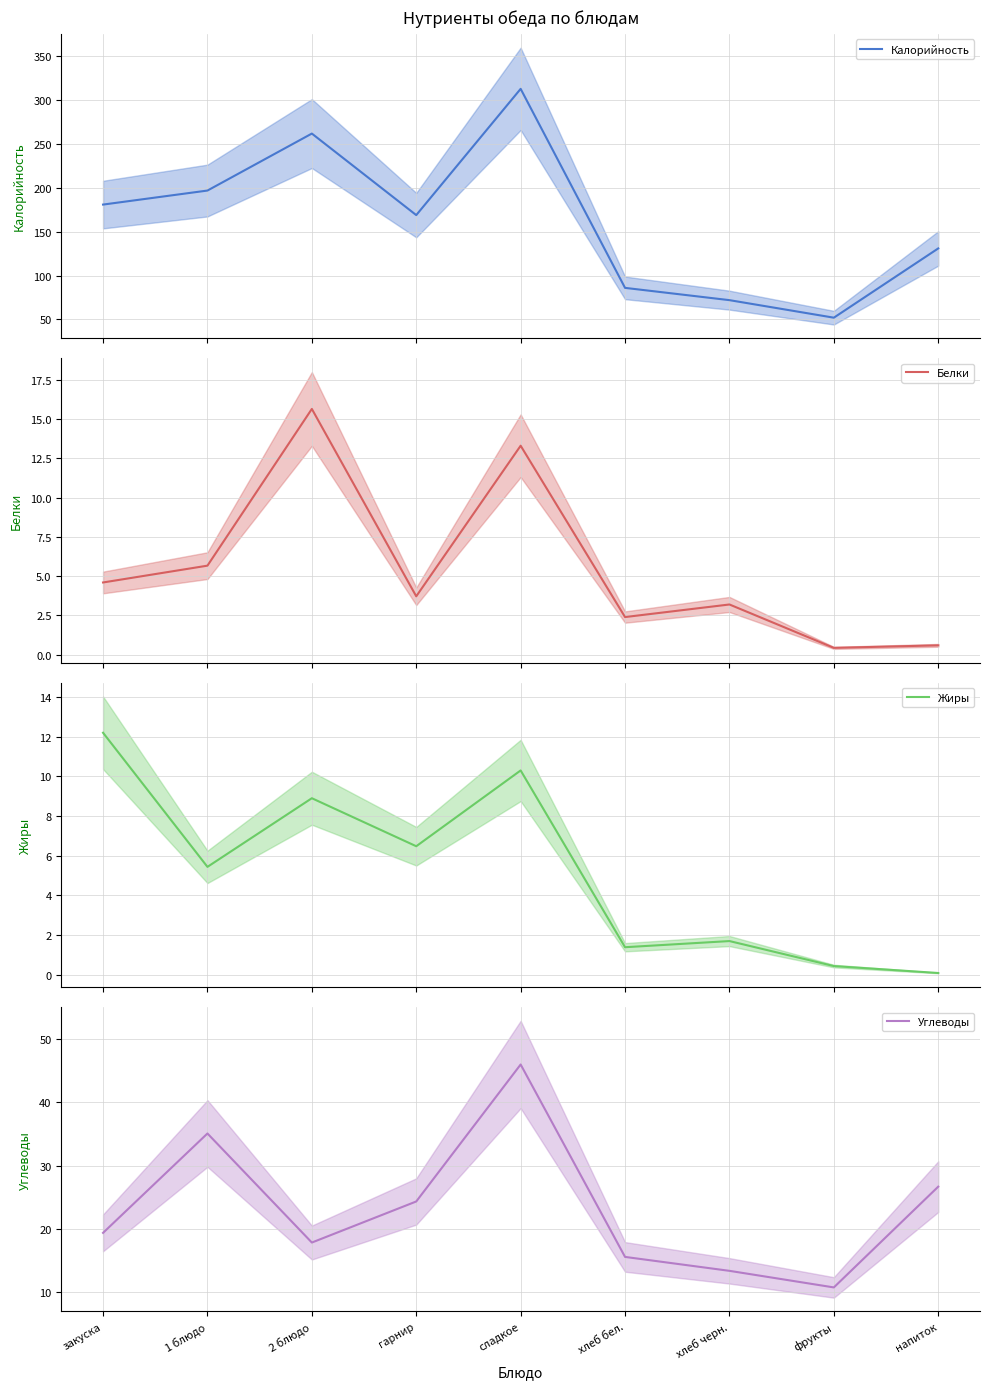

Which category has the lowest value in the Белки series?

фрукты